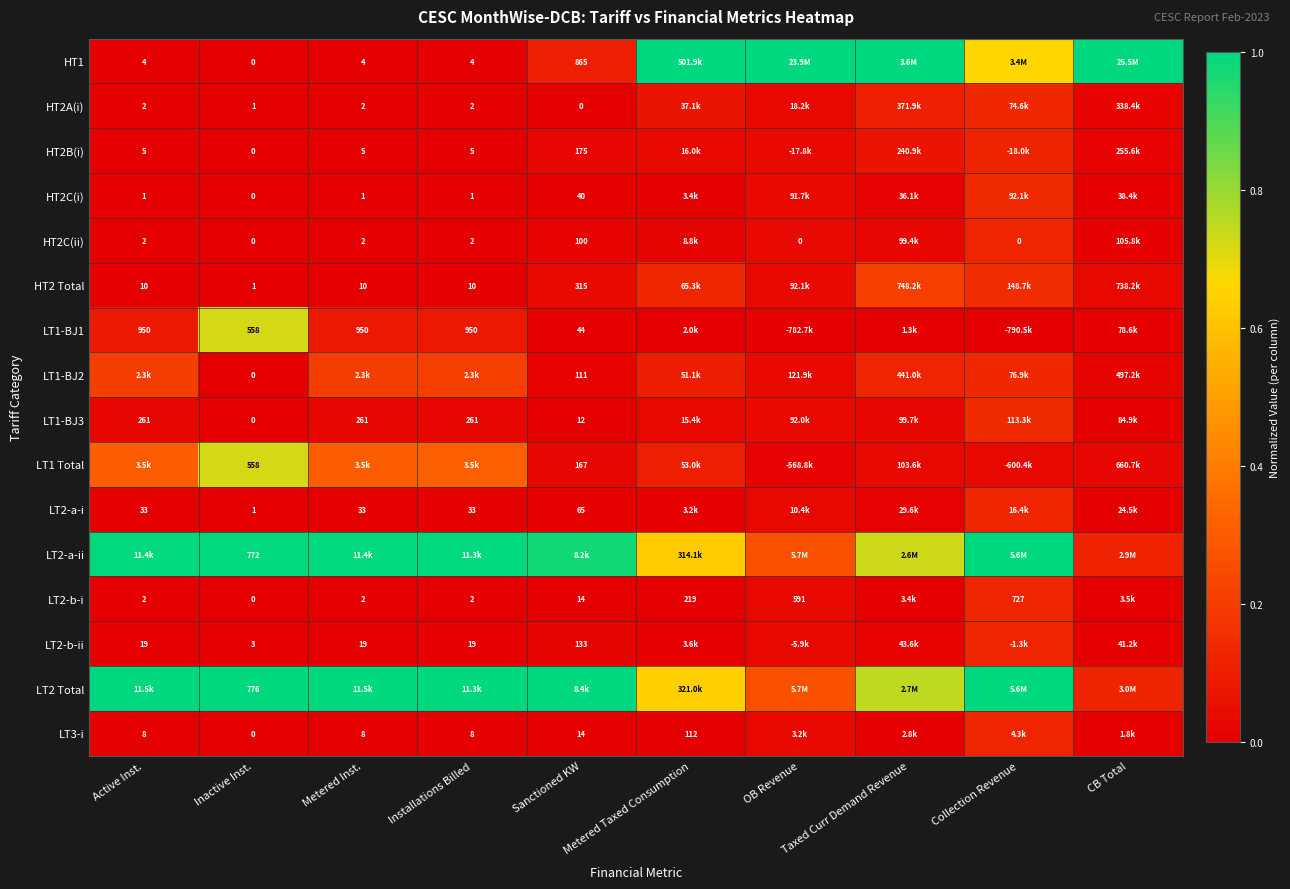

The value of LT2-b-i at Sanctioned KW is 0.0. True or false?

False